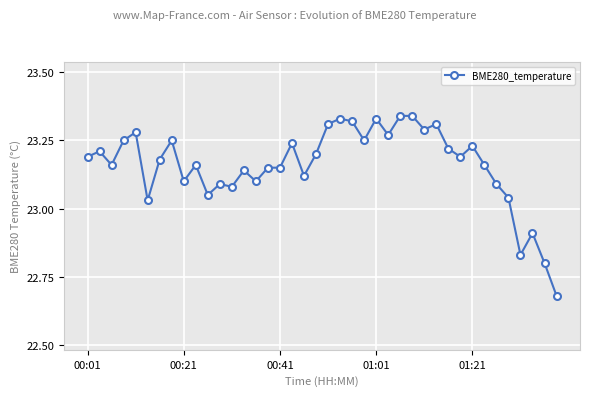

What is the sum of all values?

926.4